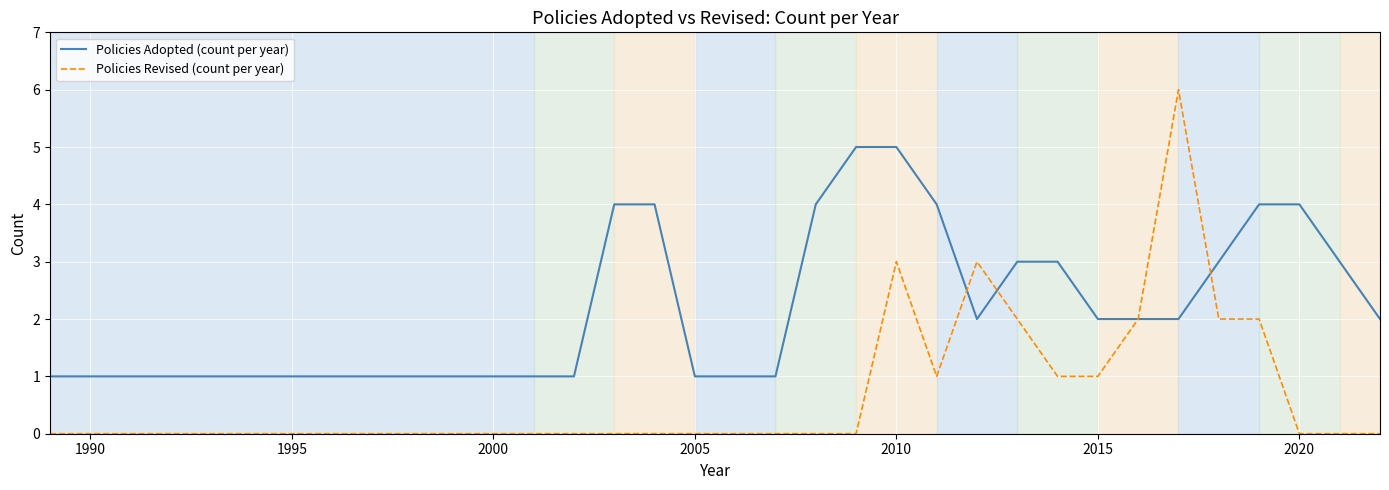

Reading left to right, transcribe all the data shown in this chart.

Policies Adopted (count per year): 1	1	1	1	4	4	1	1	1	4	5	5	4	2	3	3	2	2	2	3	4	4	3	2
Policies Revised (count per year): 0	0	0	0	0	0	0	0	0	0	0	3	1	3	2	1	1	2	6	2	2	0	0	0